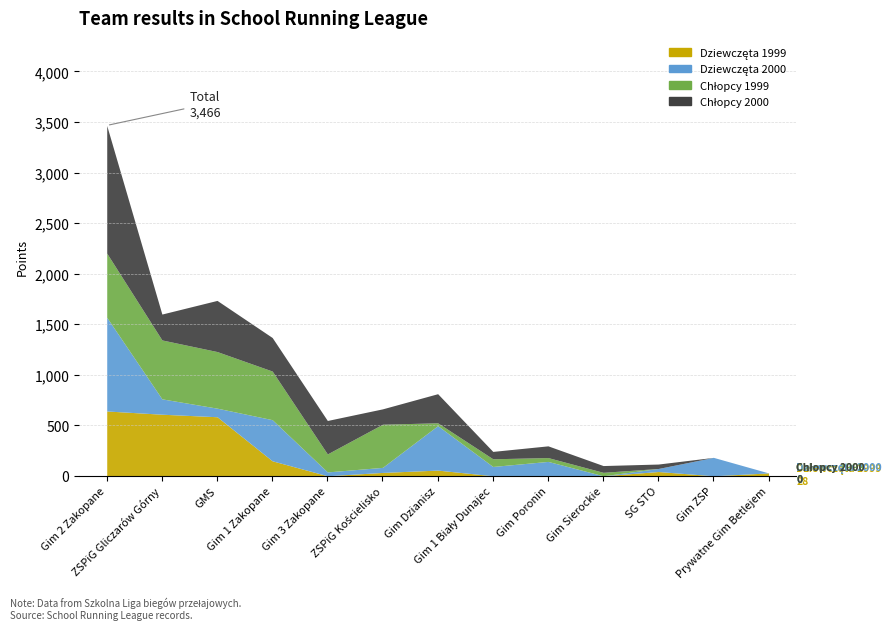

Between Gim 1 Biały Dunajec and Gim 2 Zakopane, which is larger?

Gim 2 Zakopane